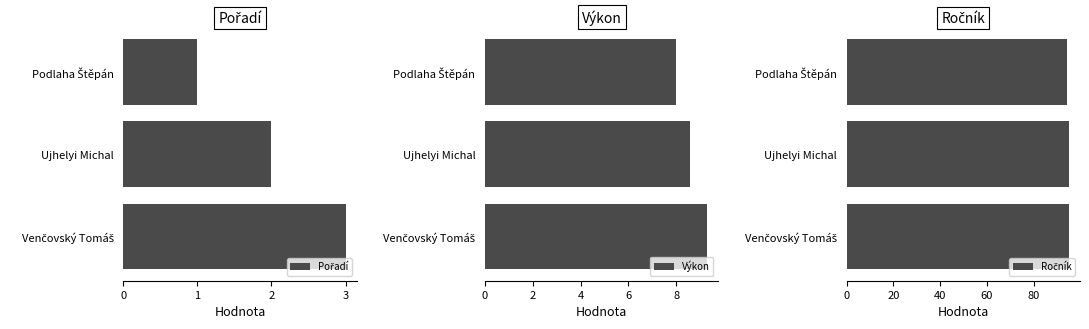

What is the minimum value shown in the chart?

1.0